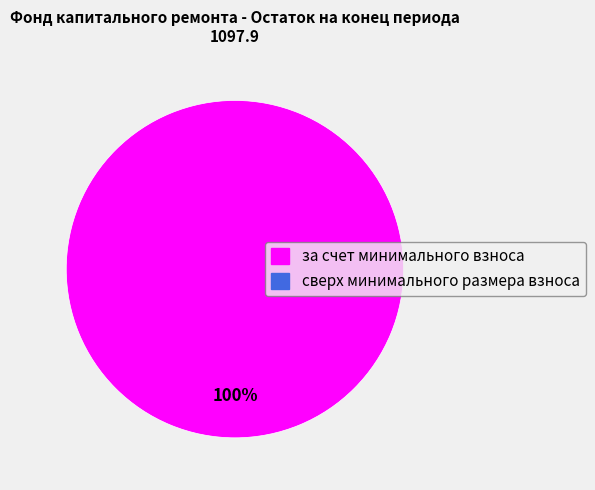

Does any single category account for the majority?

Yes